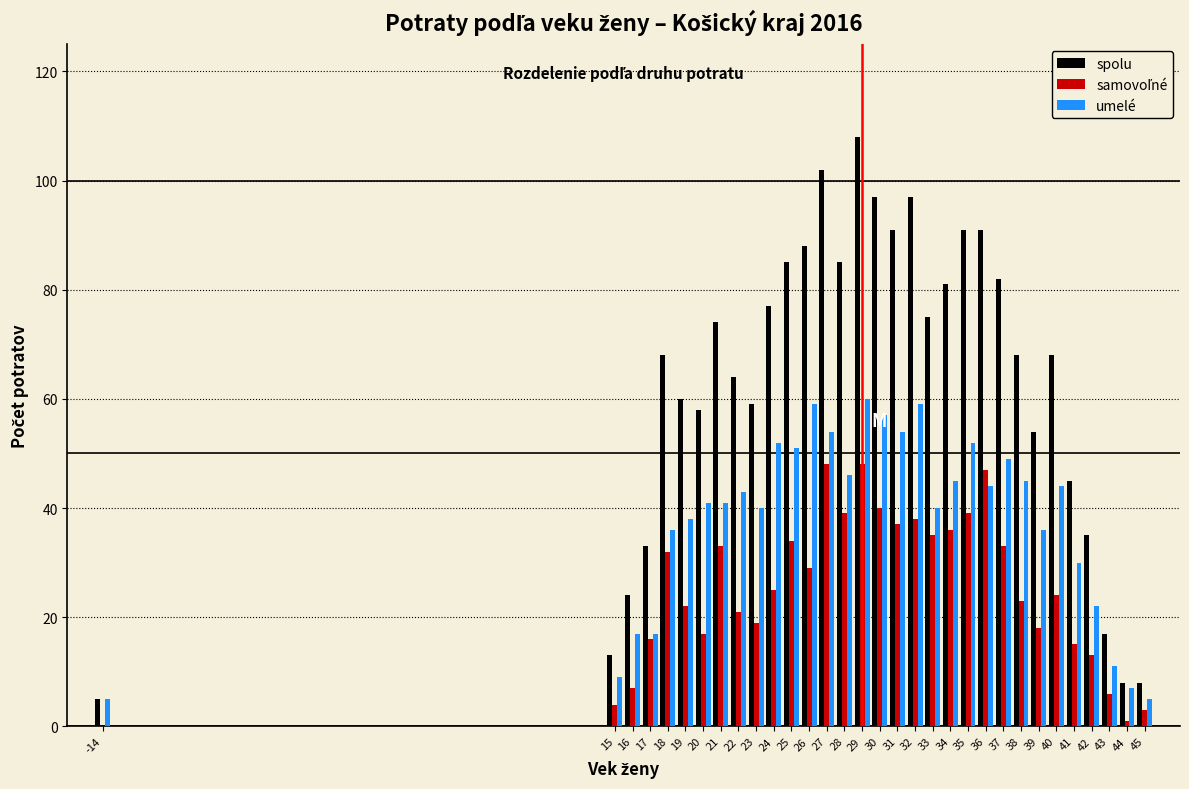

At which category does the chart reach its peak across all series?

29